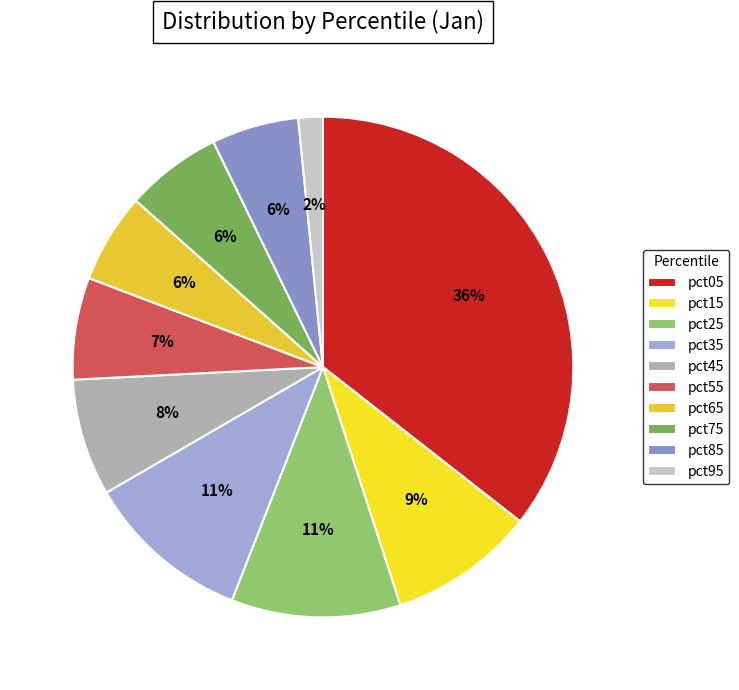

How many slices are in this pie chart?

10